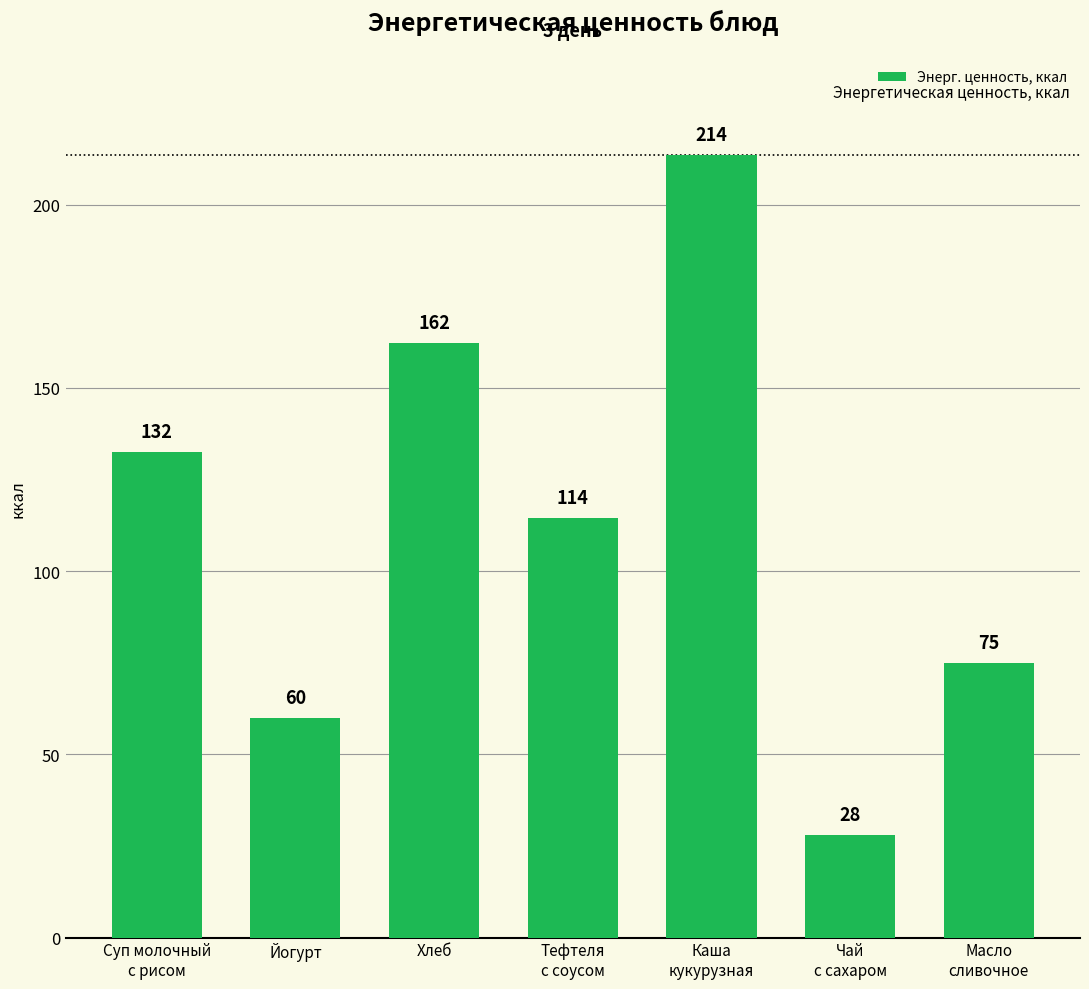

List the labels in order of value, smallest first.

Чай
с сахаром, Йогурт, Масло
сливочное, Тефтеля
с соусом, Суп молочный
с рисом, Хлеб, Каша
кукурузная